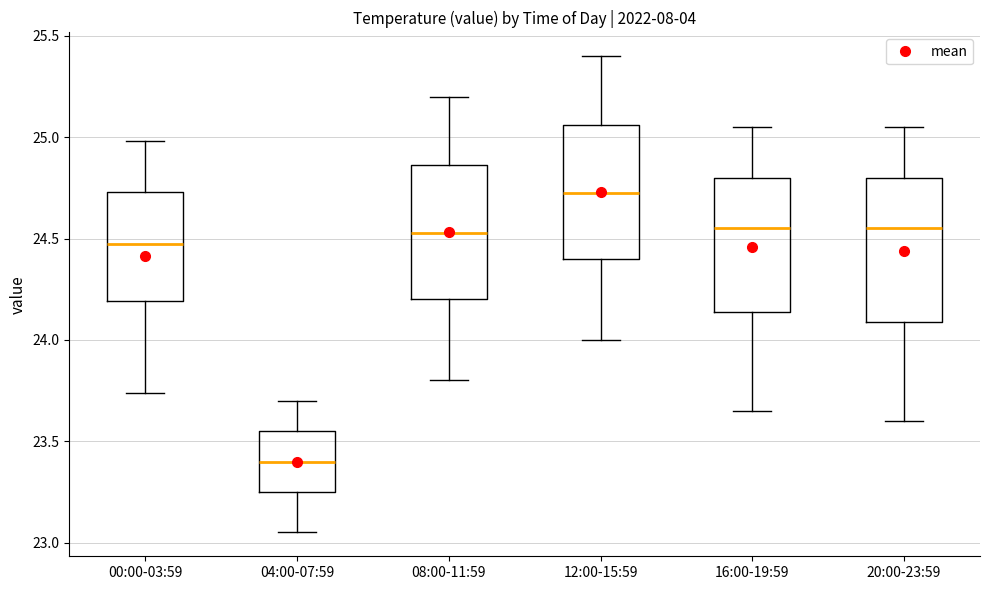

Reading left to right, read every box against the y-axis: the position of its median line, the range the box covers, and the ends of its whiskers. The values are not printed on the chart, so give them approximately, as read against the axis.

00:00-03:59: median 24.50, box 24.20 to 24.75, whiskers 23.75 to 25.00
04:00-07:59: median 23.40, box 23.25 to 23.55, whiskers 23.05 to 23.70
08:00-11:59: median 24.55, box 24.20 to 24.85, whiskers 23.80 to 25.20
12:00-15:59: median 24.75, box 24.40 to 25.05, whiskers 24.00 to 25.40
16:00-19:59: median 24.55, box 24.15 to 24.80, whiskers 23.65 to 25.05
20:00-23:59: median 24.55, box 24.10 to 24.80, whiskers 23.60 to 25.05